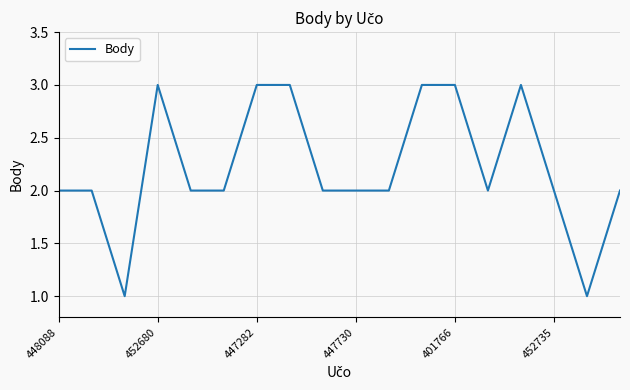

True or false: the data has more than 0 interior local peaks.

True